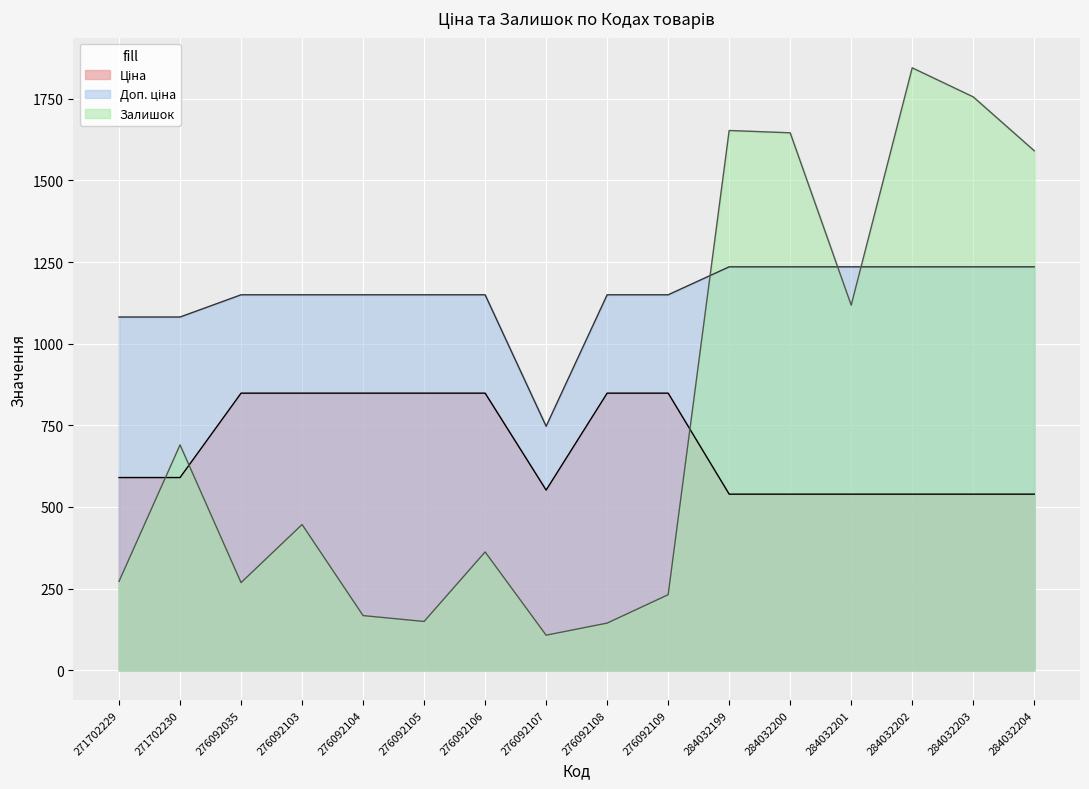

What are all the series names shown in the legend?

Ціна, Доп. ціна, Залишок